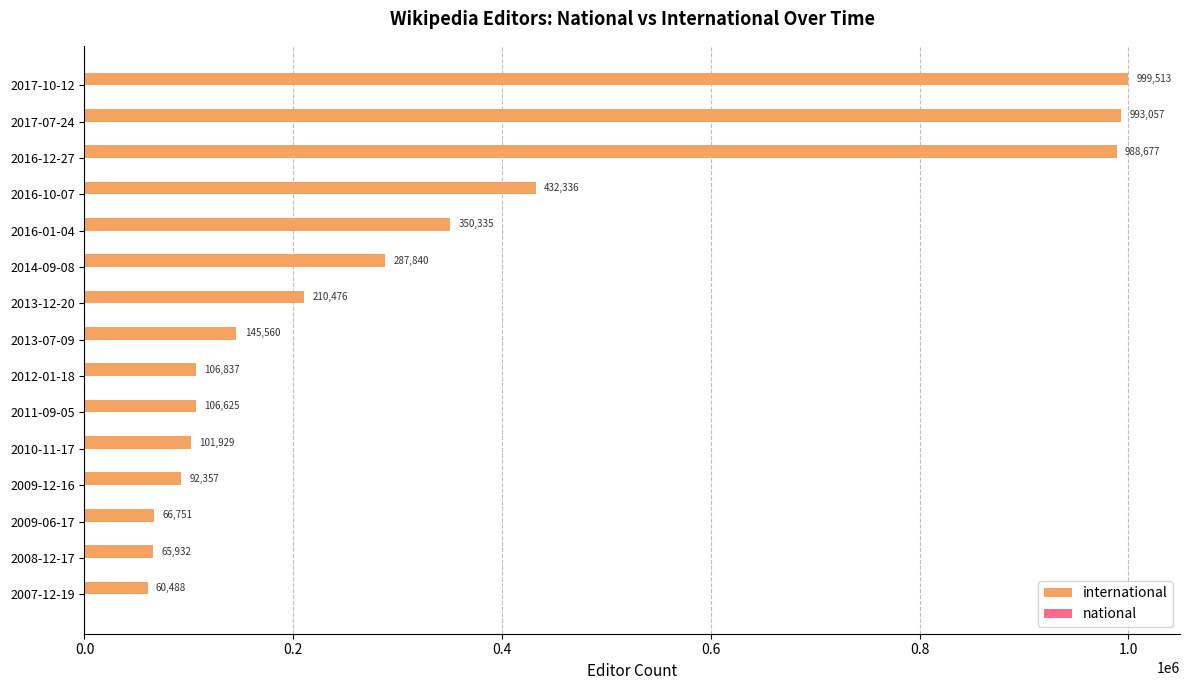

What is the minimum value shown in the chart?

60488